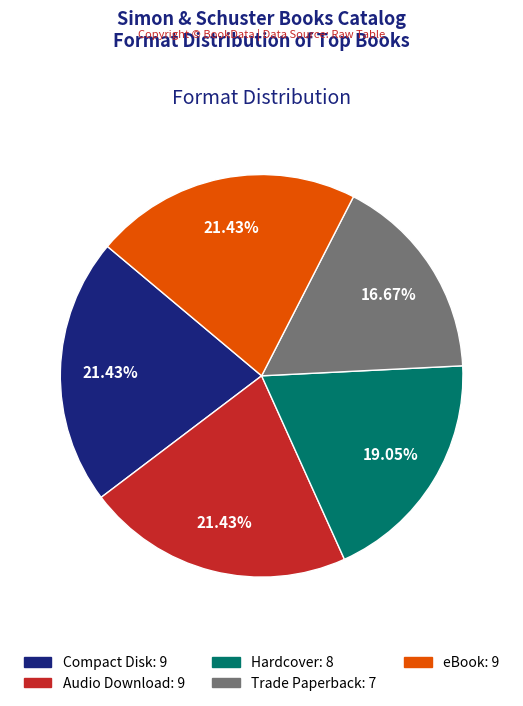

What is the ratio of the value at Hardcover to the value at Trade Paperback?

1.1